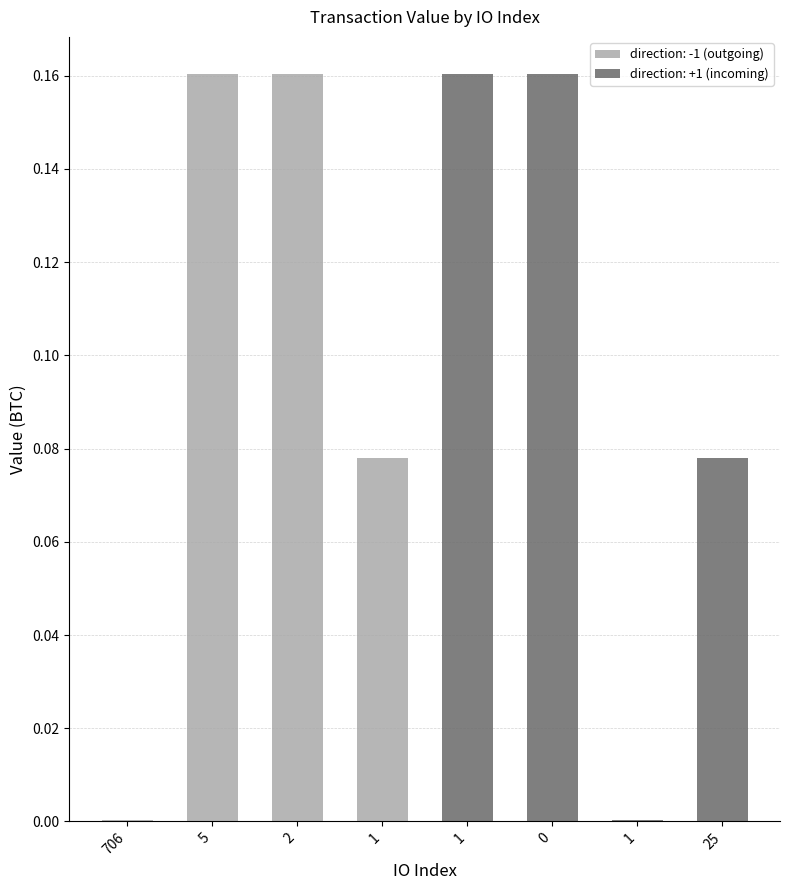

Does the chart contain stacked bars?

No